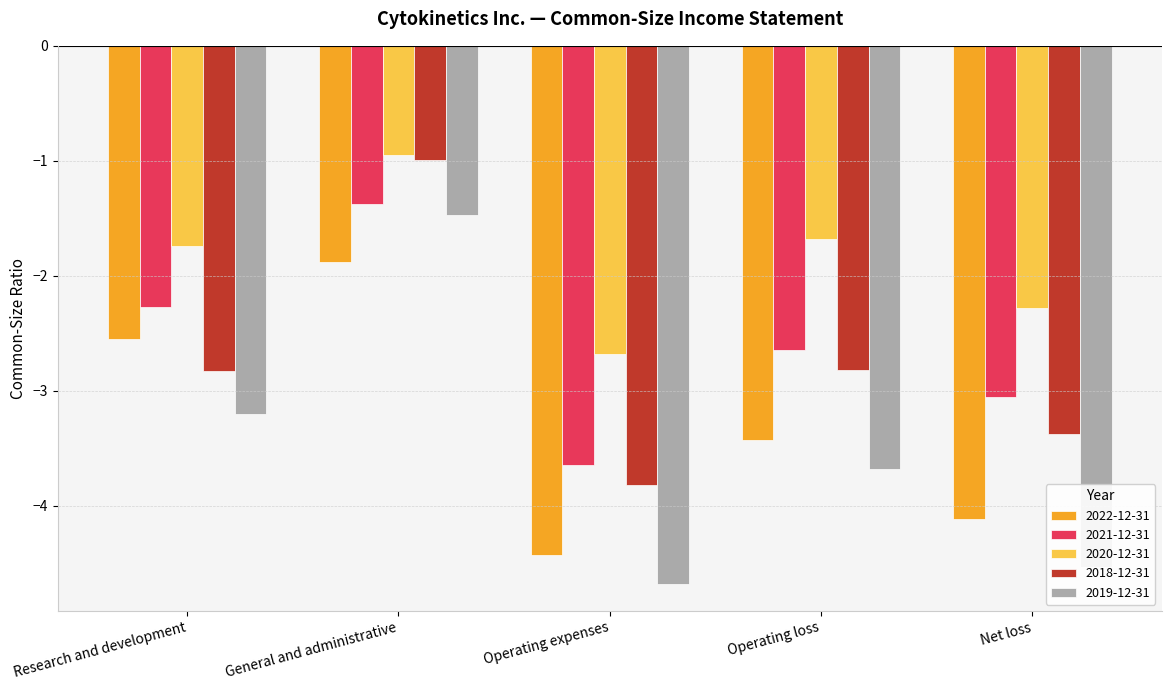

What is the value of the 2020-12-31 bar at the 3rd from the left?

-2.7